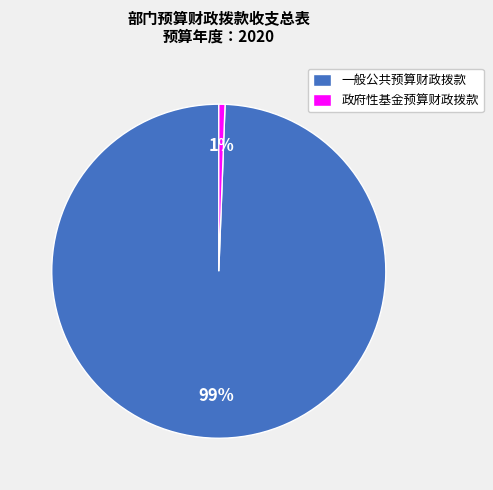

What percentage is the 政府性基金预算财政拨款 slice, to the nearest percent?

1%